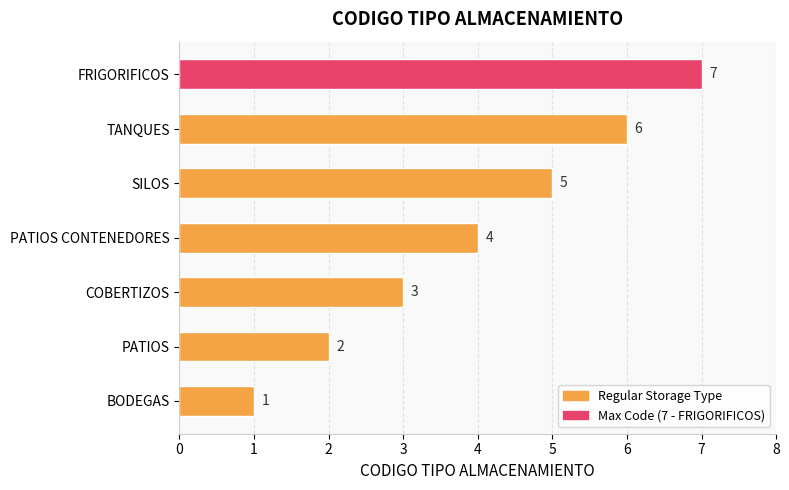

The value at SILOS is 5. True or false?

True